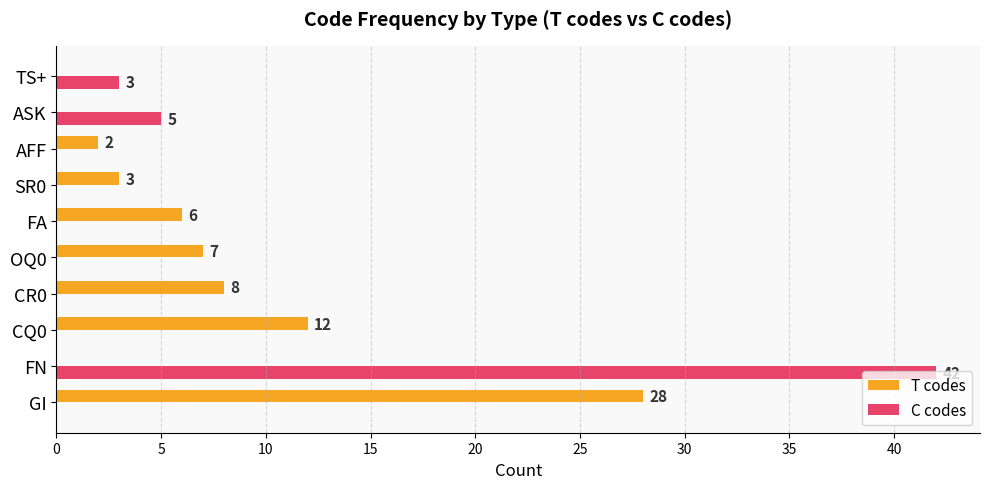

Which series has the widest spread of values?

C codes